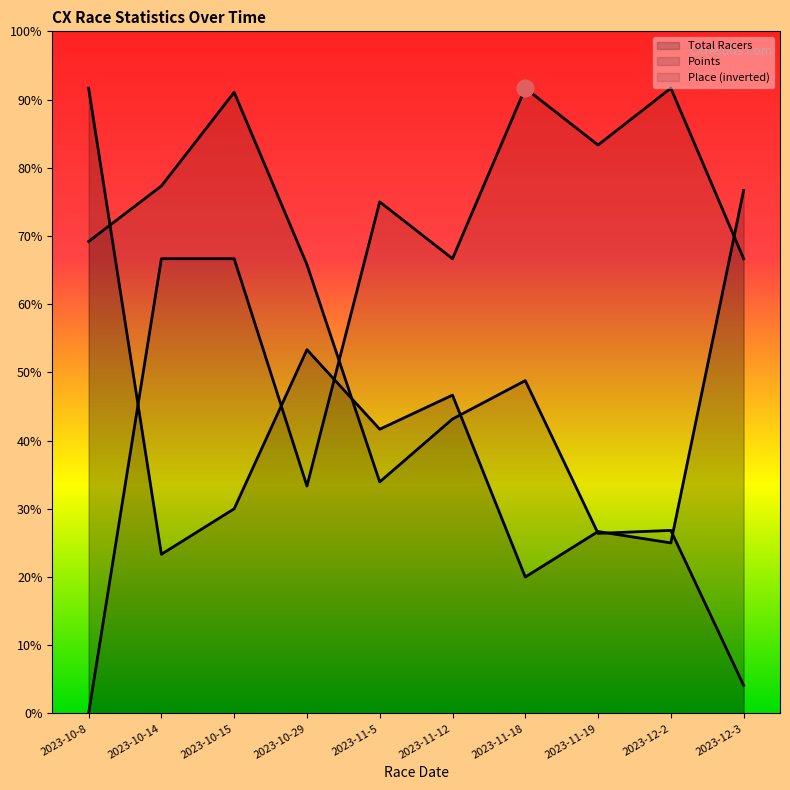

How many times do Points and Total Racers cross each other?

6